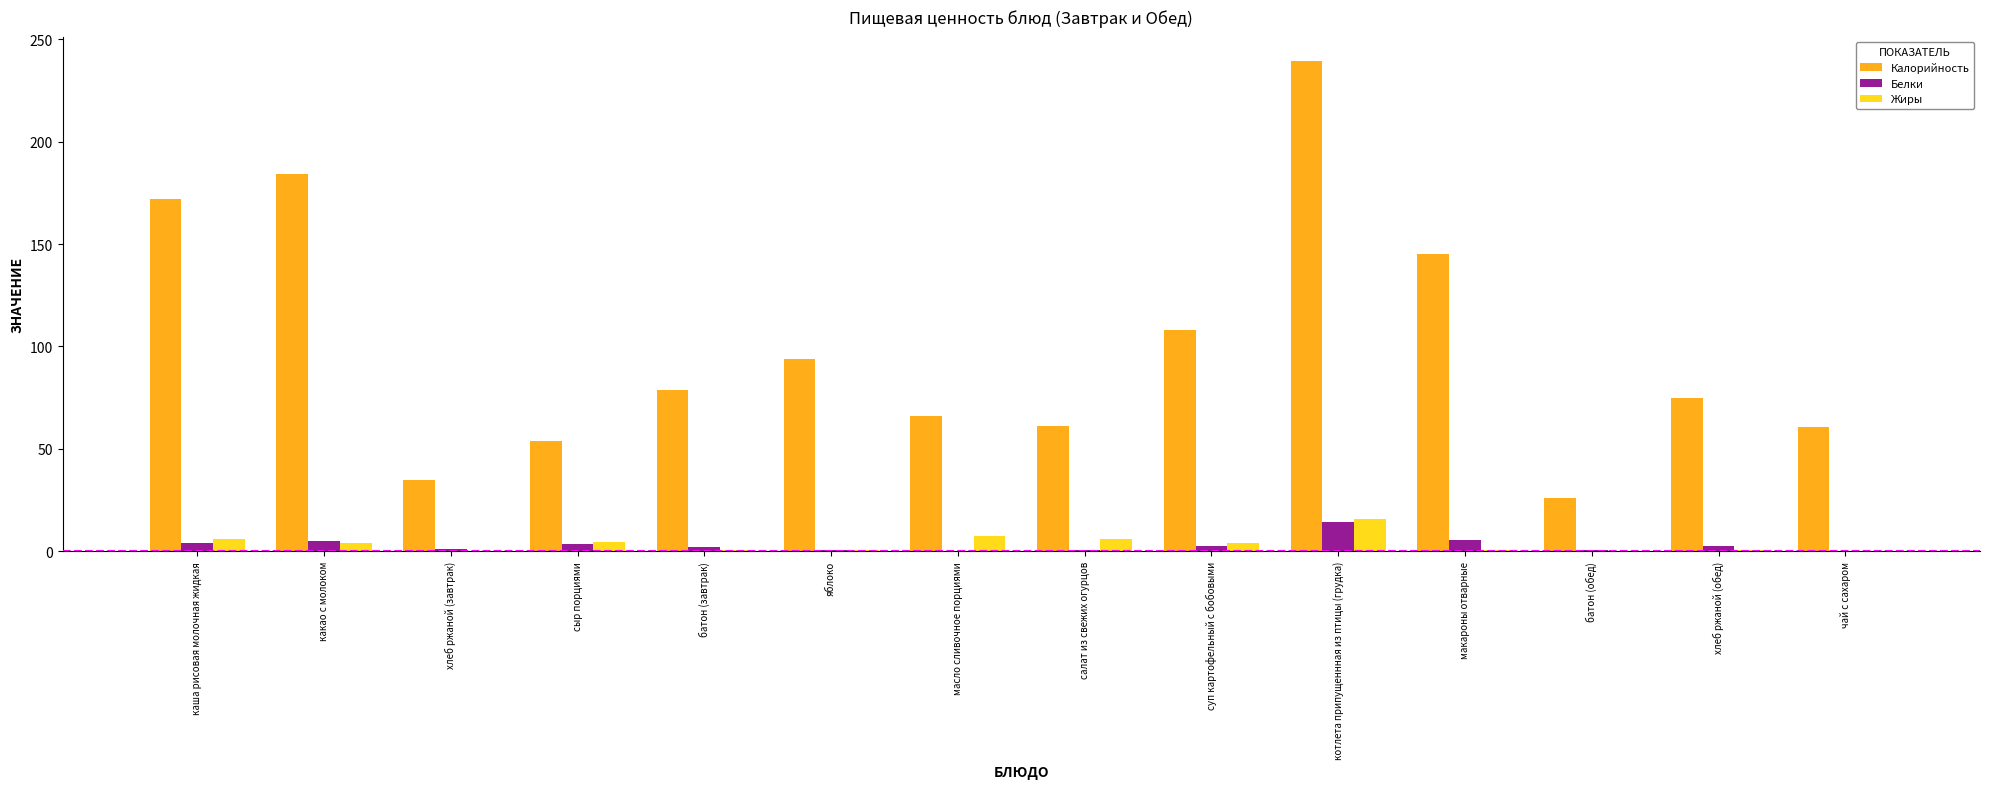

Are the bars grouped side by side (vs. stacked)?

Yes